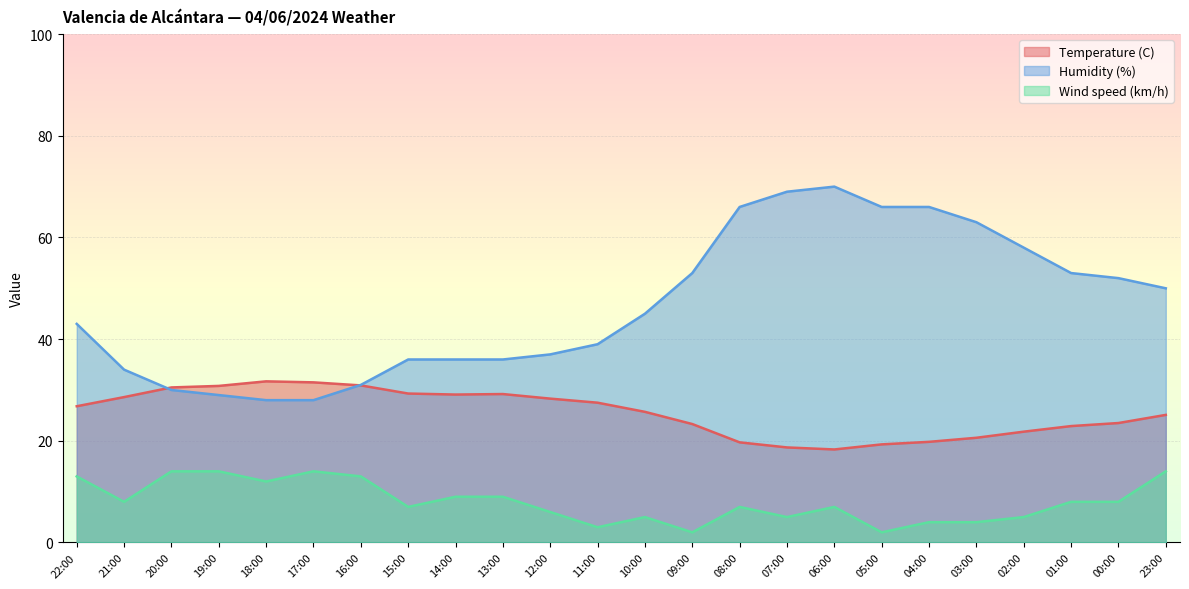

At how many categories does at least one series exceed 39?

13